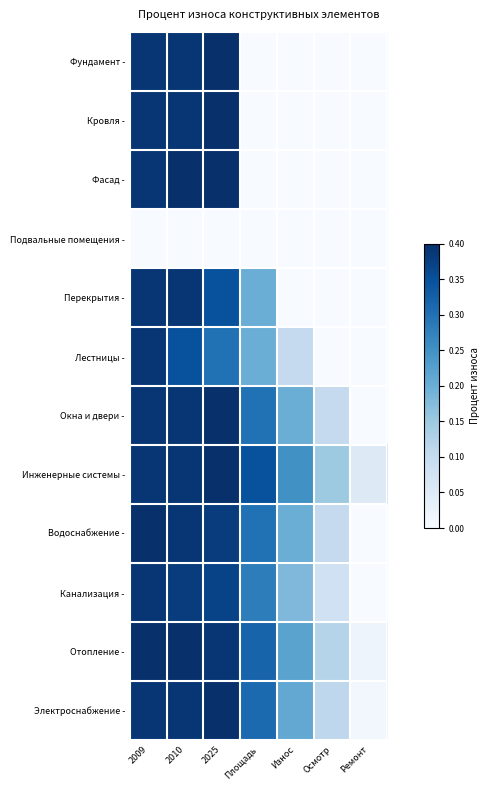

Reading left to right, what are all the values shown in this chart?

Фундамент -: 2009=0.4	2010=0.4	2025=0.4	Площадь=0.0	Износ=0.0	Осмотр=0.0	Ремонт=0.0
Кровля -: 2009=0.4	2010=0.4	2025=0.4	Площадь=0.0	Износ=0.0	Осмотр=0.0	Ремонт=0.0
Фасад -: 2009=0.4	2010=0.4	2025=0.4	Площадь=0.0	Износ=0.0	Осмотр=0.0	Ремонт=0.0
Подвальные помещения -: 2009=0.0	2010=0.0	2025=0.0	Площадь=0.0	Износ=0.0	Осмотр=0.0	Ремонт=0.0
Перекрытия -: 2009=0.4	2010=0.4	2025=0.3	Площадь=0.2	Износ=0.0	Осмотр=0.0	Ремонт=0.0
Лестницы -: 2009=0.4	2010=0.3	2025=0.3	Площадь=0.2	Износ=0.1	Осмотр=0.0	Ремонт=0.0
Окна и двери -: 2009=0.4	2010=0.4	2025=0.4	Площадь=0.3	Износ=0.2	Осмотр=0.1	Ремонт=0.0
Инженерные системы -: 2009=0.4	2010=0.4	2025=0.4	Площадь=0.3	Износ=0.2	Осмотр=0.1	Ремонт=0.1
Водоснабжение -: 2009=0.4	2010=0.4	2025=0.4	Площадь=0.3	Износ=0.2	Осмотр=0.1	Ремонт=0.0
Канализация -: 2009=0.4	2010=0.4	2025=0.4	Площадь=0.3	Износ=0.2	Осмотр=0.1	Ремонт=0.0
Отопление -: 2009=0.4	2010=0.4	2025=0.4	Площадь=0.3	Износ=0.2	Осмотр=0.1	Ремонт=0.0
Электроснабжение -: 2009=0.4	2010=0.4	2025=0.4	Площадь=0.3	Износ=0.2	Осмотр=0.1	Ремонт=0.0